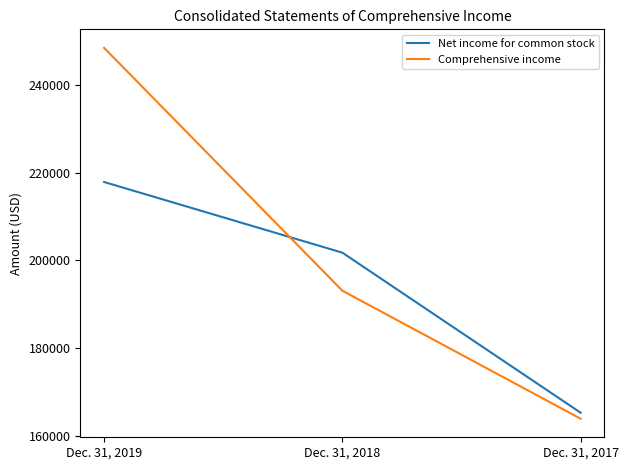

Which series has the largest total across all categories?

Comprehensive income